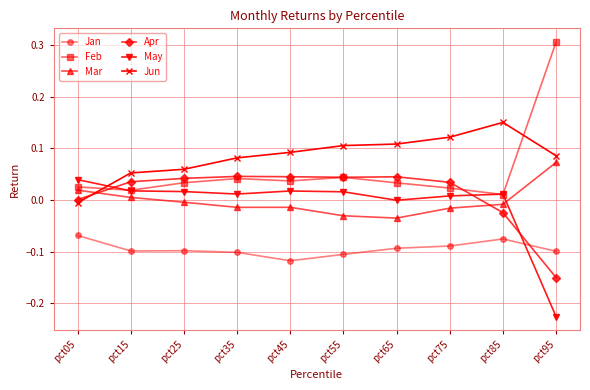

The value of Jun at pct25 is 0.1. True or false?

True